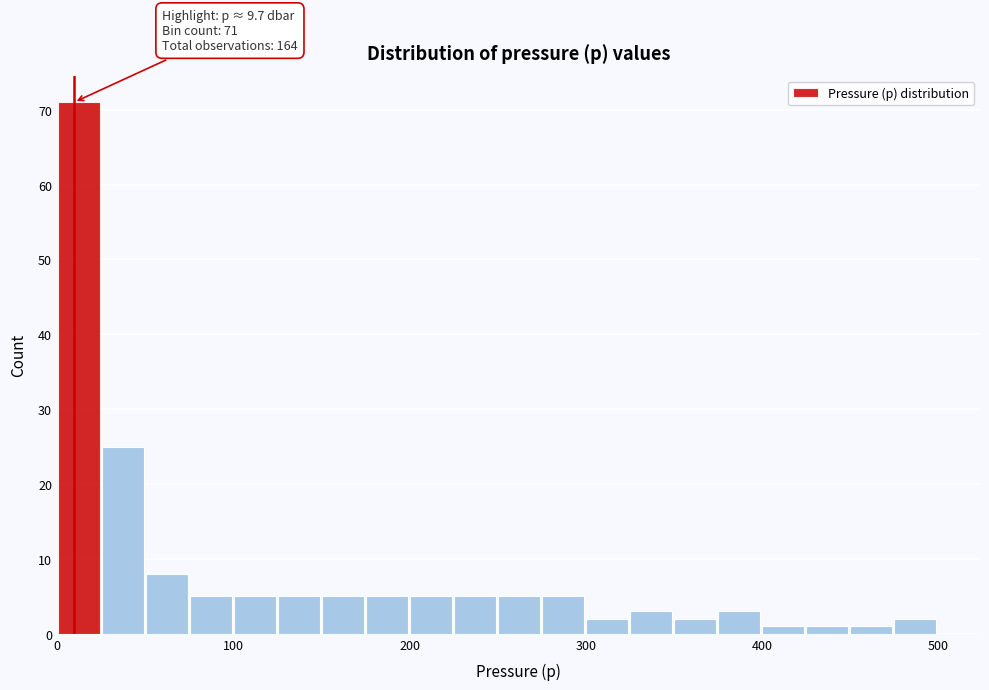

Read against the x-axis, roughly where is the centre of the tallest bar?

10